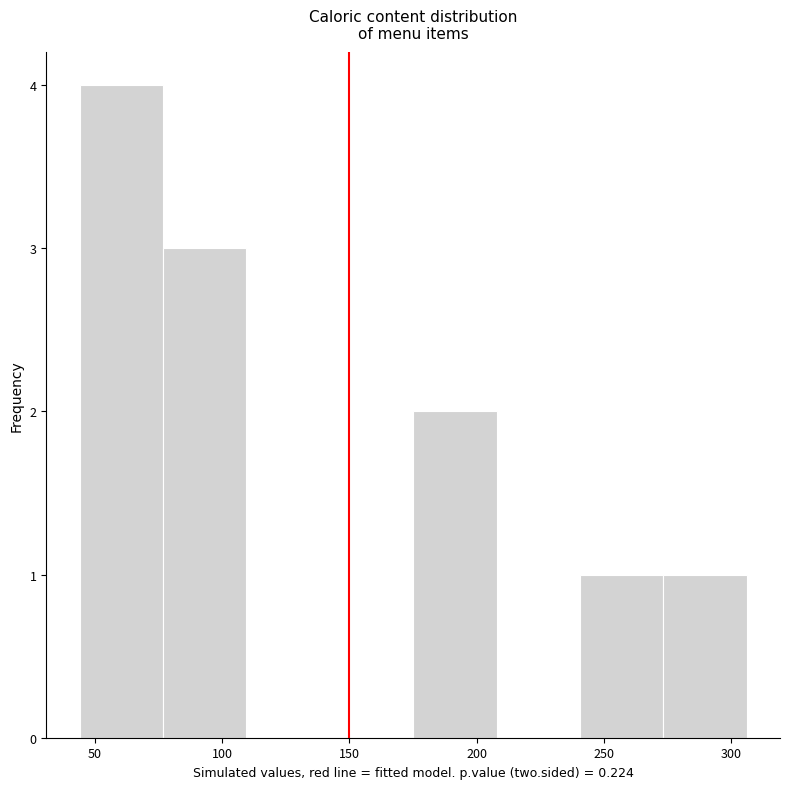

What is the height of the bar covering 275 to 305 on the x-axis? Neither the bar edges nor the heights are printed on the chart, so give them approximately, as read against the axes.

1